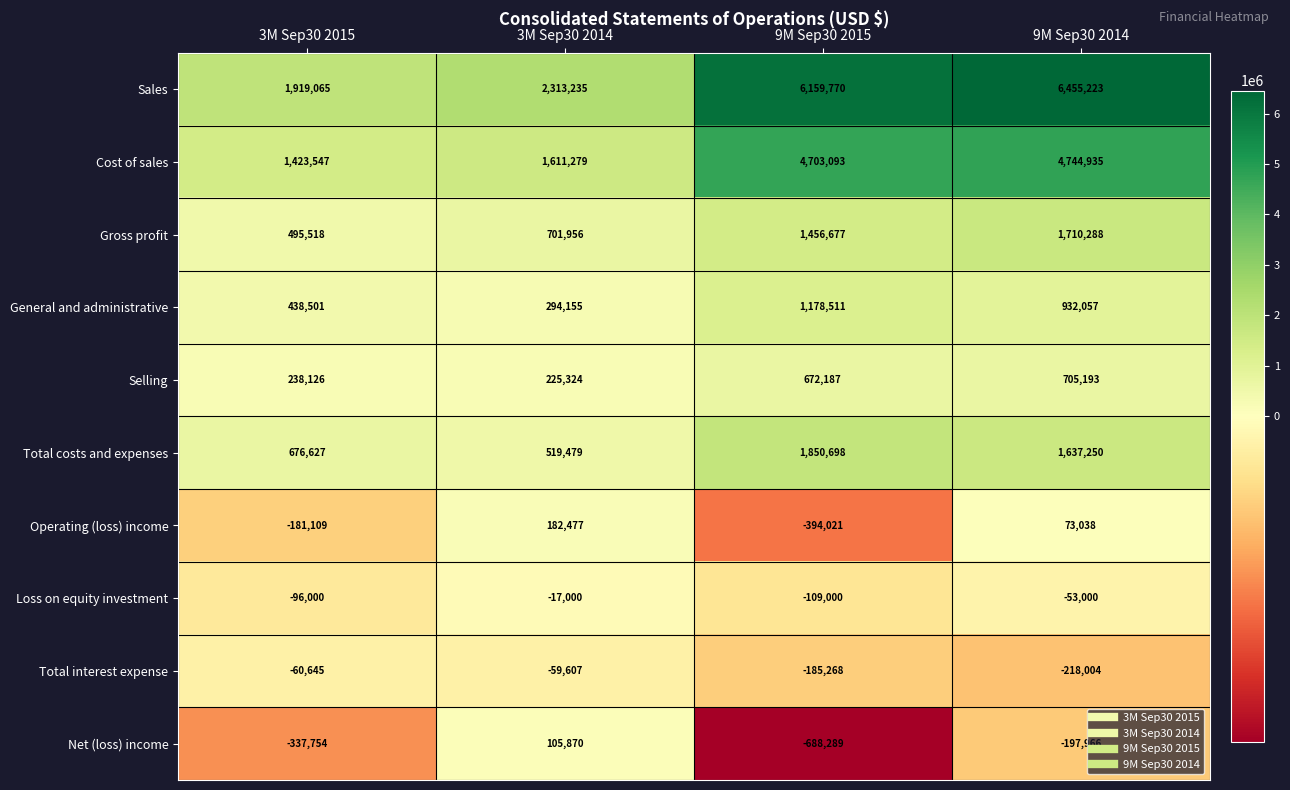

True or false: Loss on equity investment has a value of -17000 at 3M Sep30 2014.

True